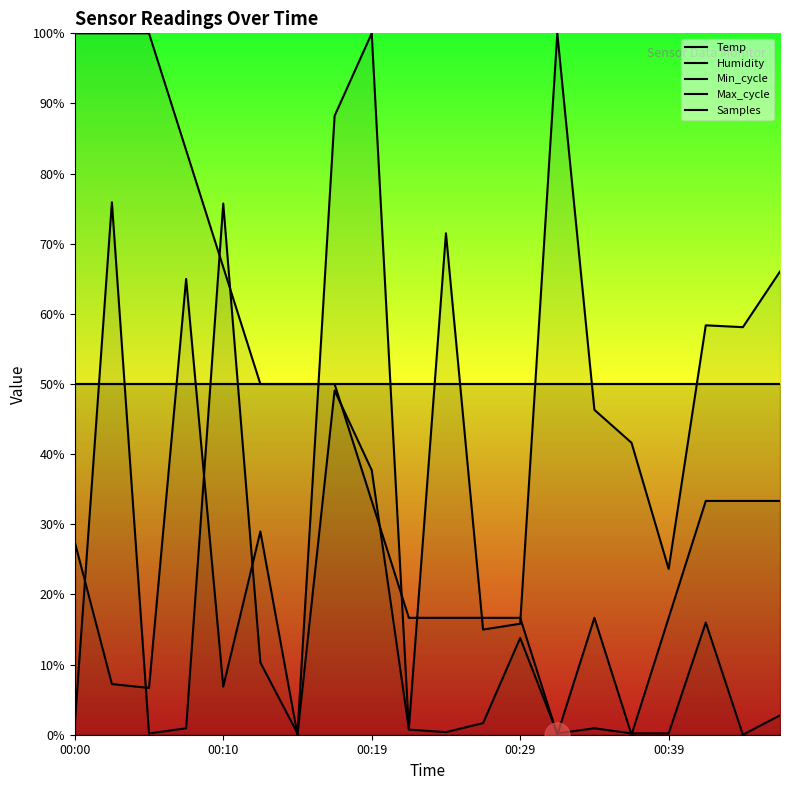

Does the chart display data point markers on the line(s)?

No